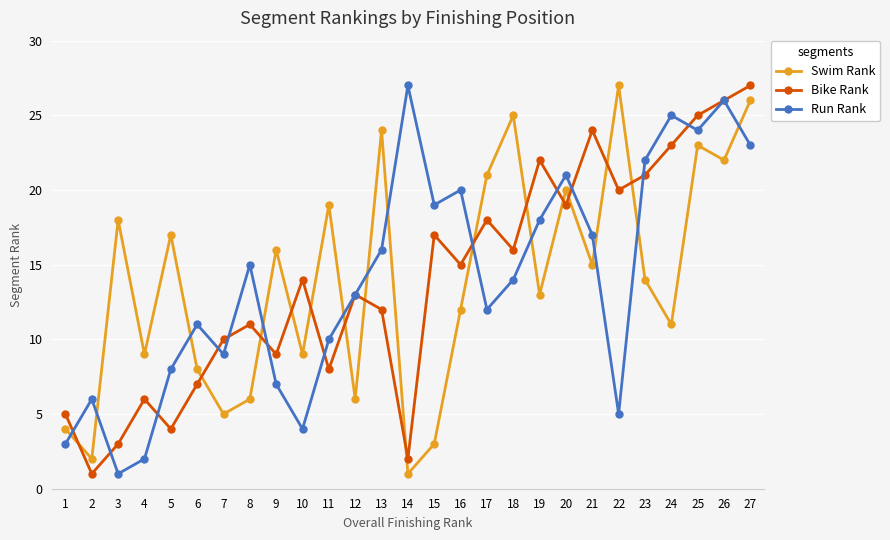

What is the difference between the Bike Rank values at 18 and 8?

5